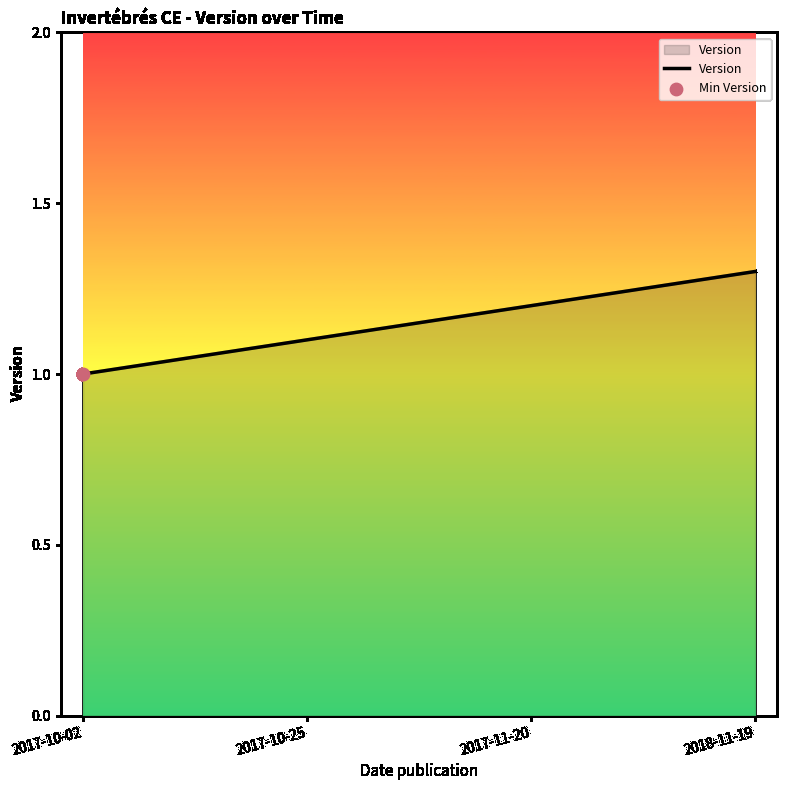

Which has a higher value, 2017-10-02 or 2017-11-20?

2017-11-20